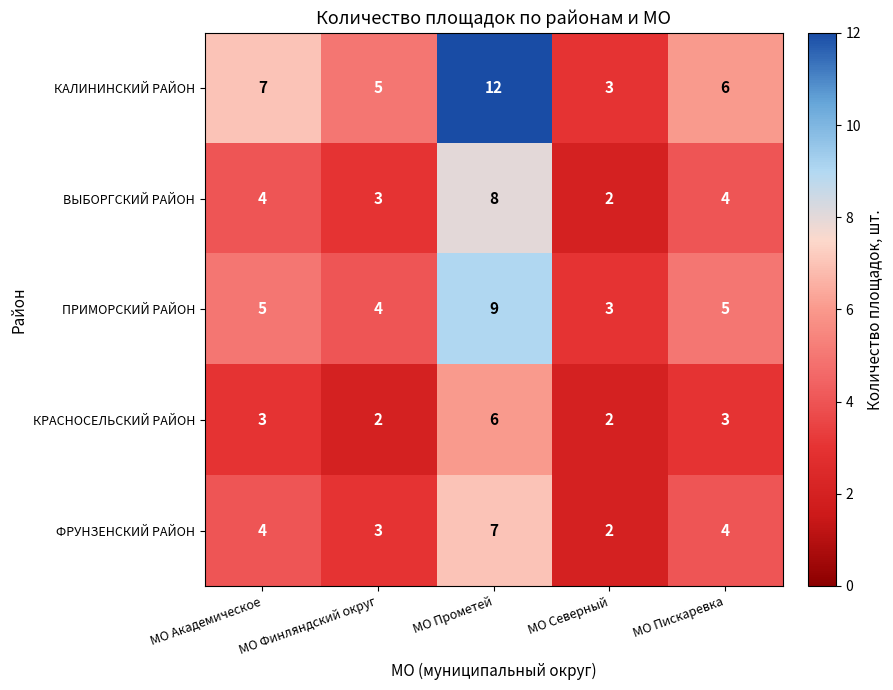

What is the average value of the ФРУНЗЕНСКИЙ РАЙОН series?

4